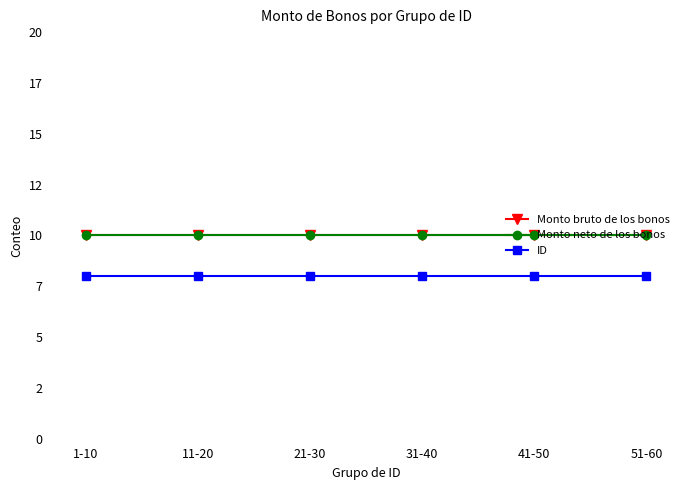

What is the label of the 1st point from the right?

51-60